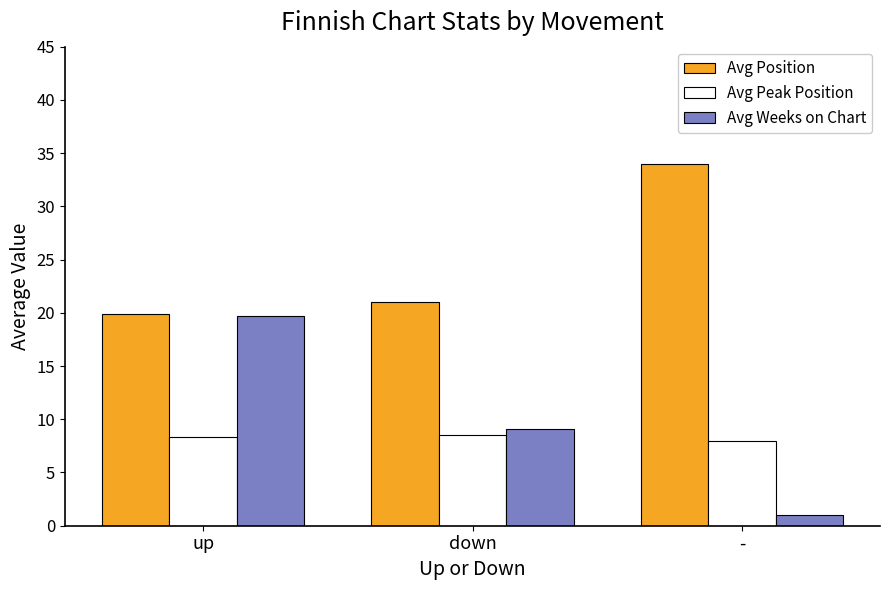

Where is Avg Position nearest to the value 26?

down